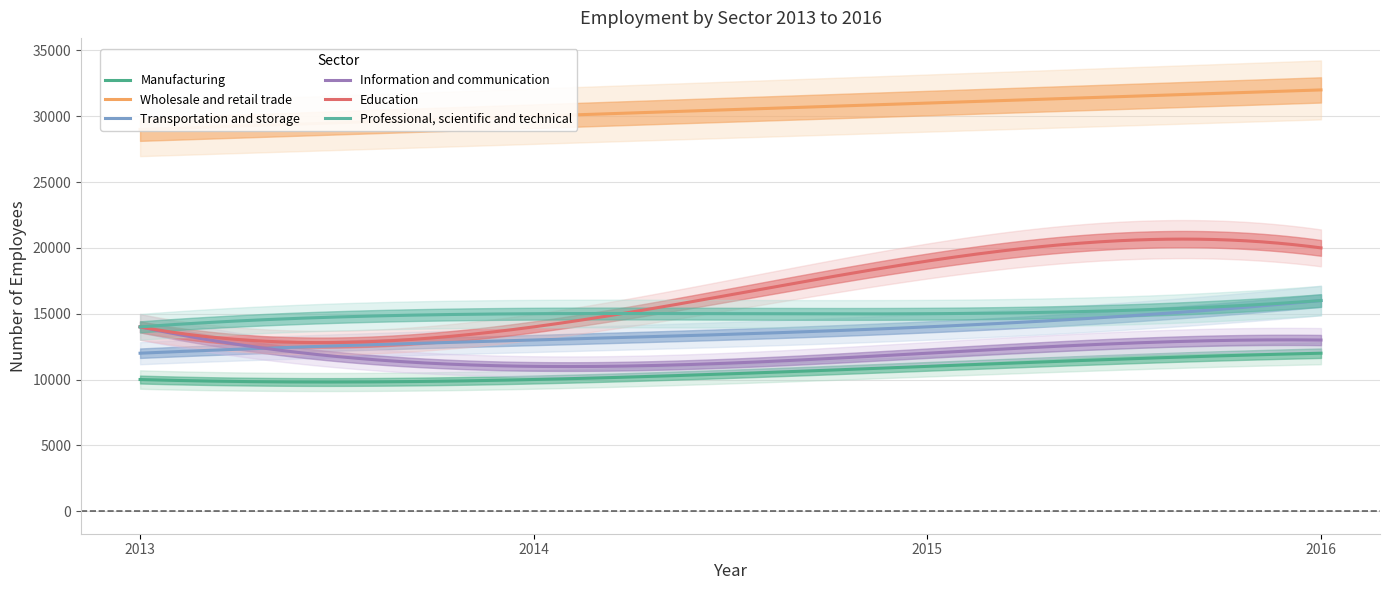

Where does the Manufacturing series first go above 11000?

2016